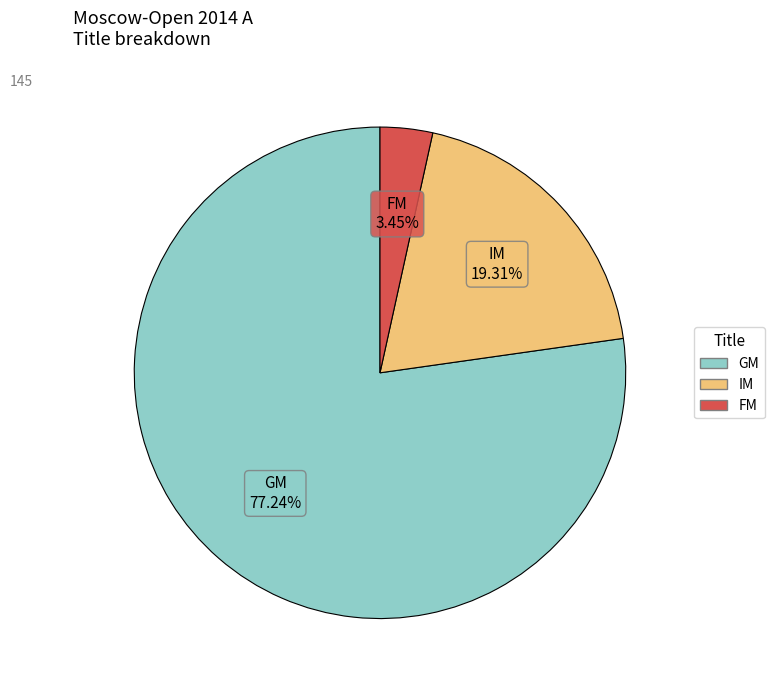

Which category has the biggest portion of the pie?

GM